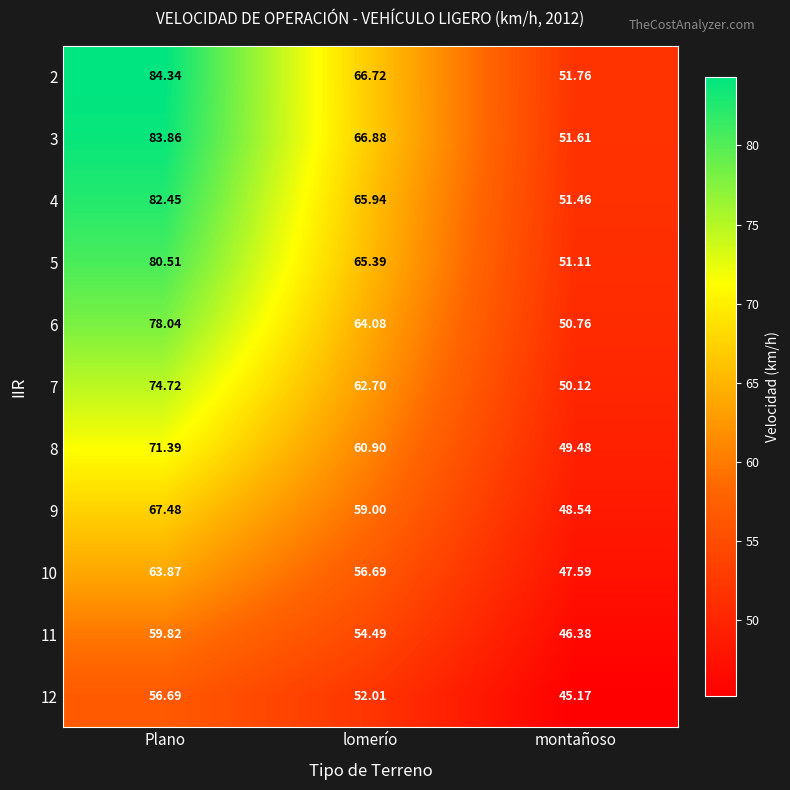

At which category does the chart reach its minimum across all series?

montañoso